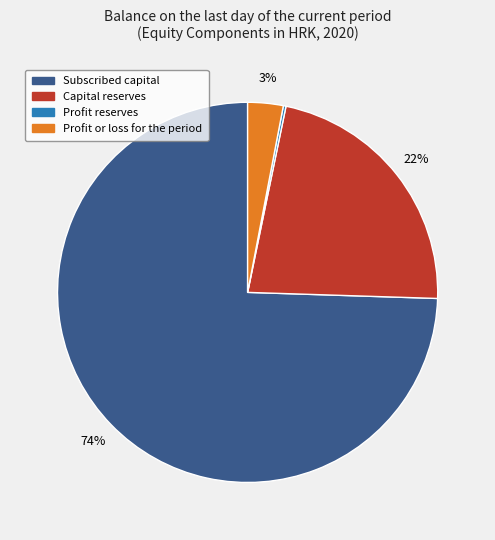

Is there a majority slice in this chart?

Yes